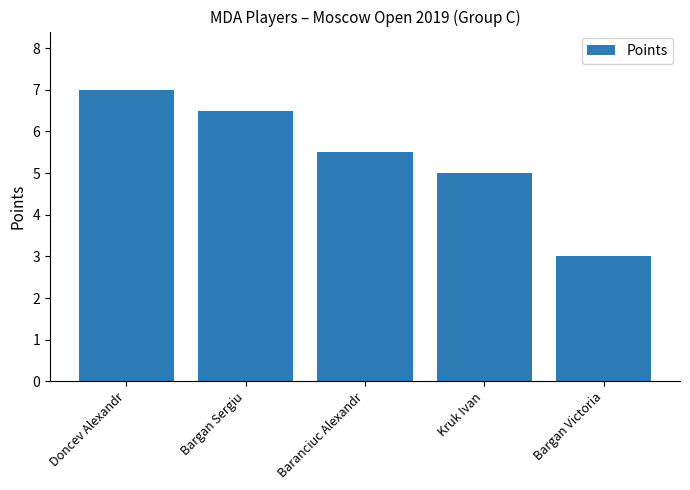

The chart shows a value of 5.0 at Kruk Ivan. True or false?

True